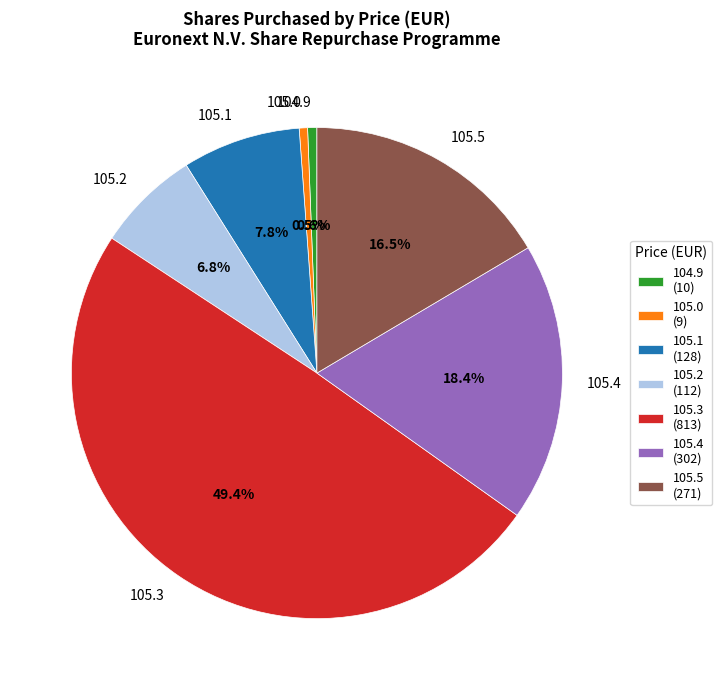

What portion of the pie excludes 105.1?

92.2%